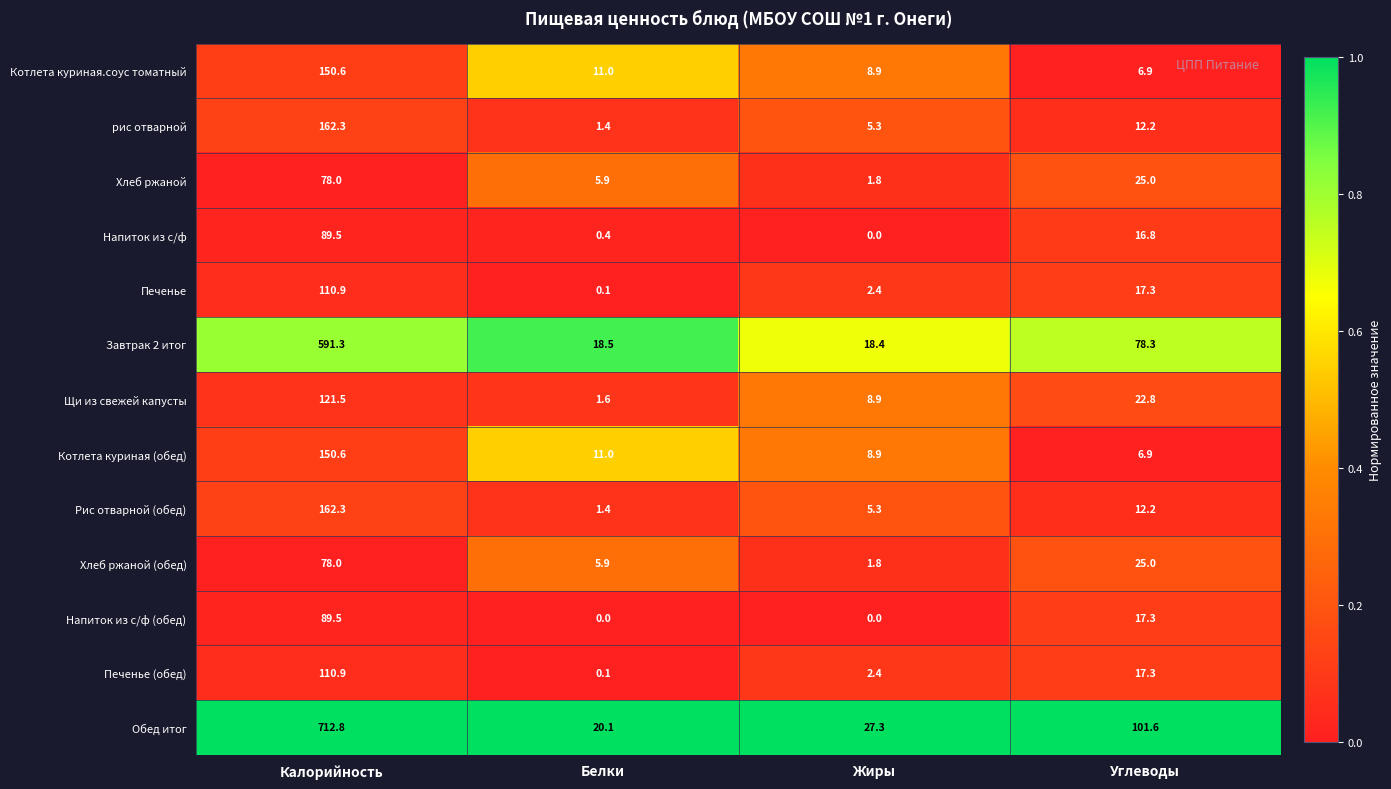

Between Калорийность and Углеводы, which series saw the biggest shift?

Обед итог